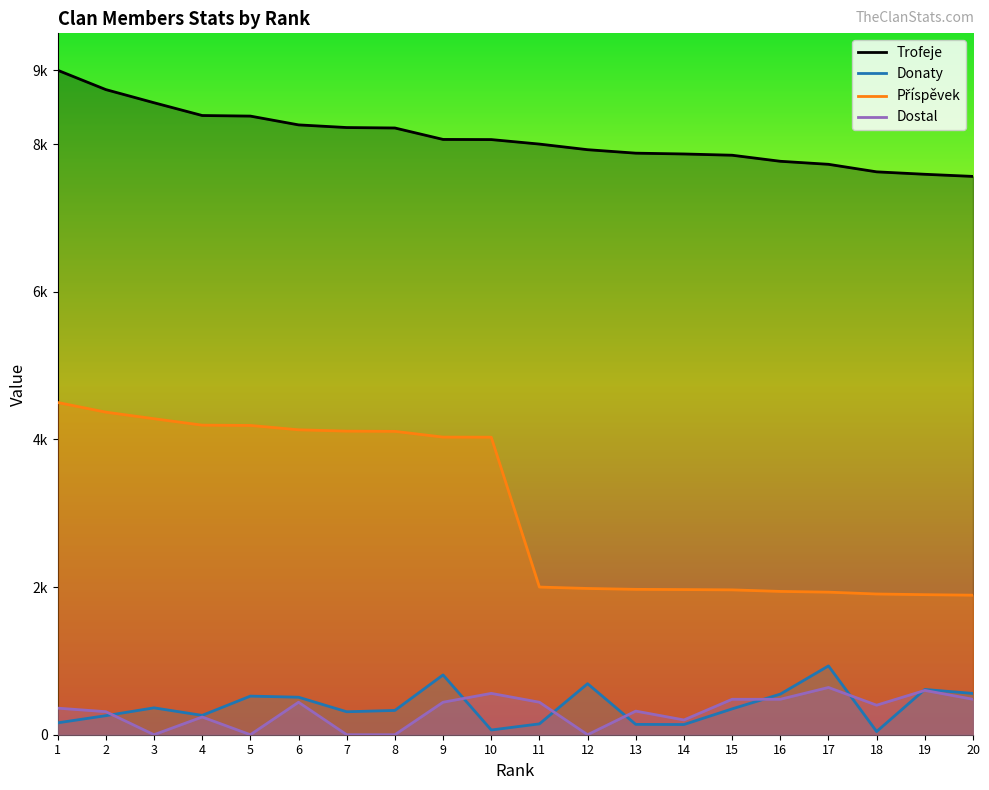

Count the number of data series in this chart.

4